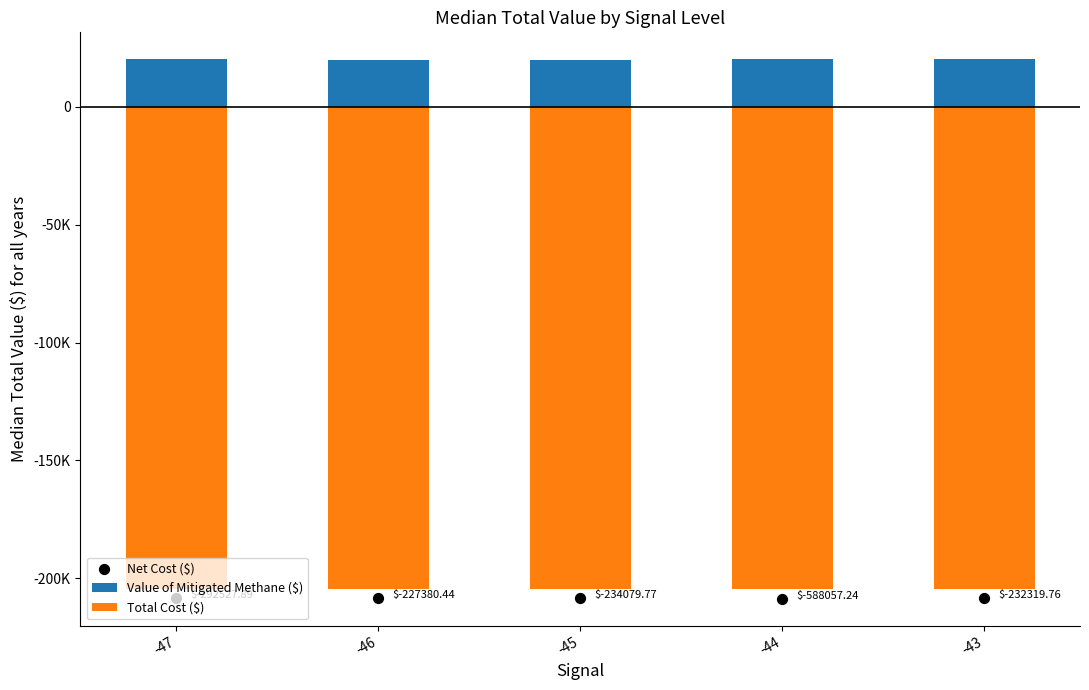

At how many categories does at least one series exceed -134673?

5